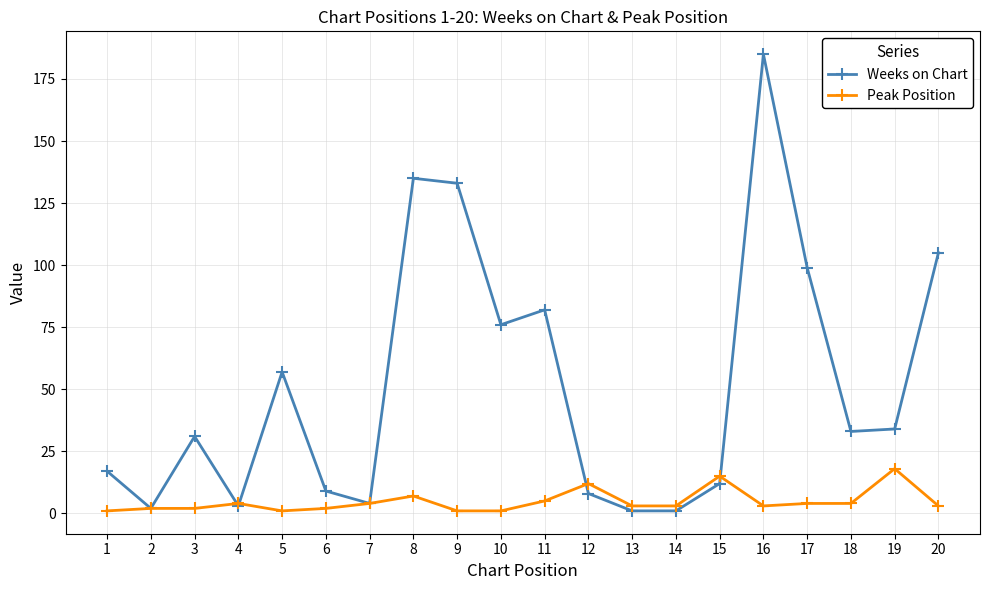

Which series changed the most between 1 and 17?

Weeks on Chart